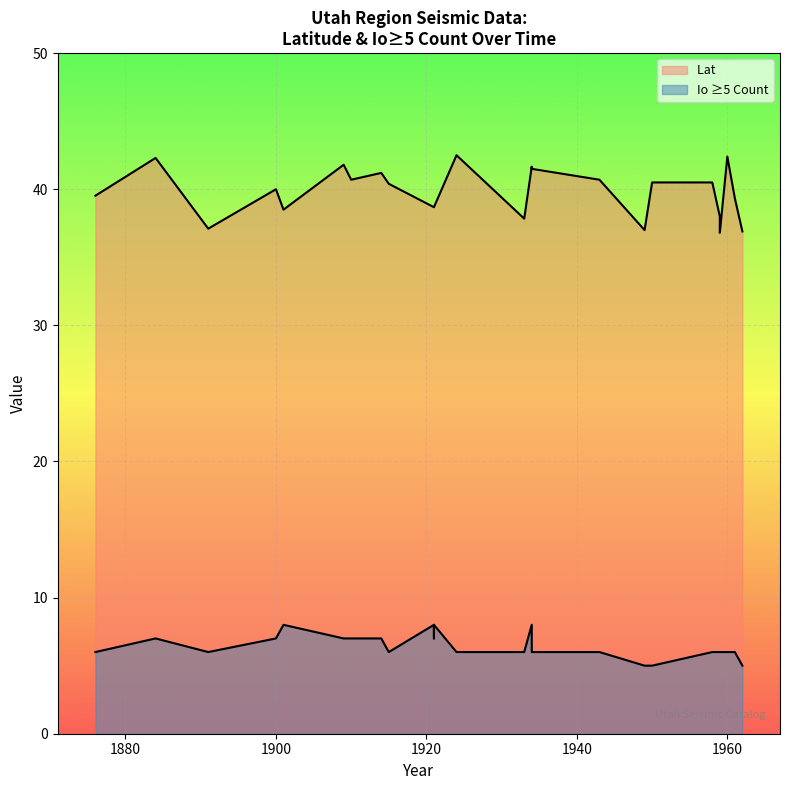

What is the approximate value of Lat at 1958?

40.5